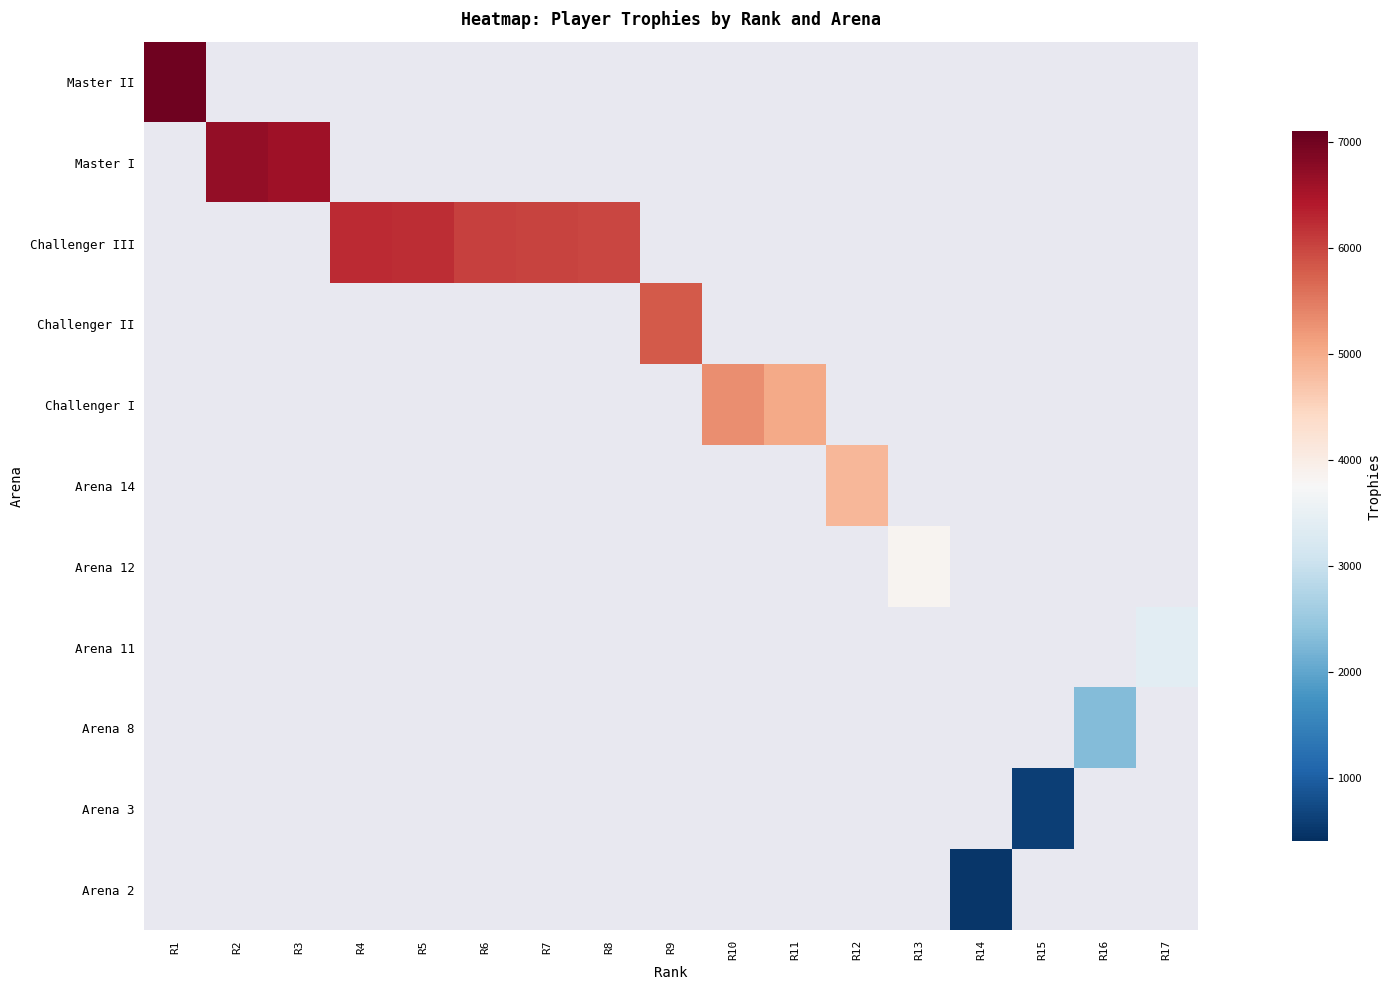

At how many categories does at least one series exceed 3308?

14